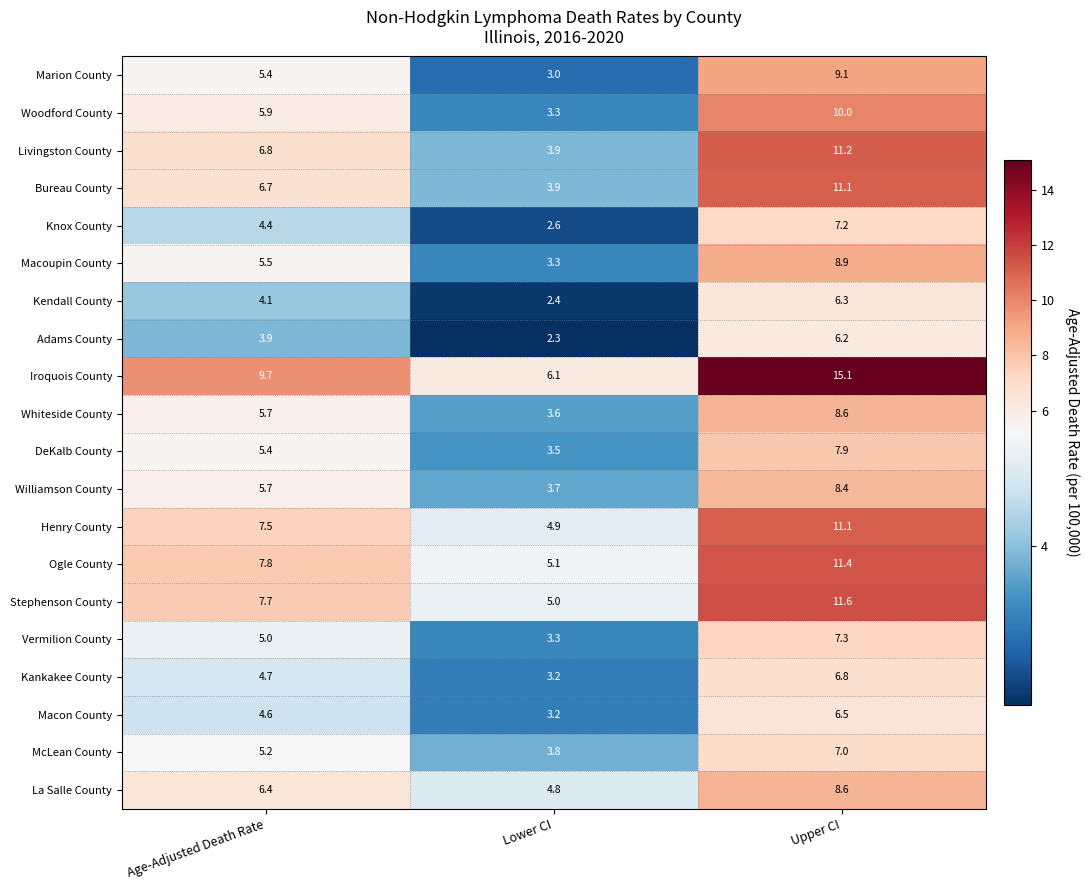

Which category has the lowest value across all series?

Lower CI